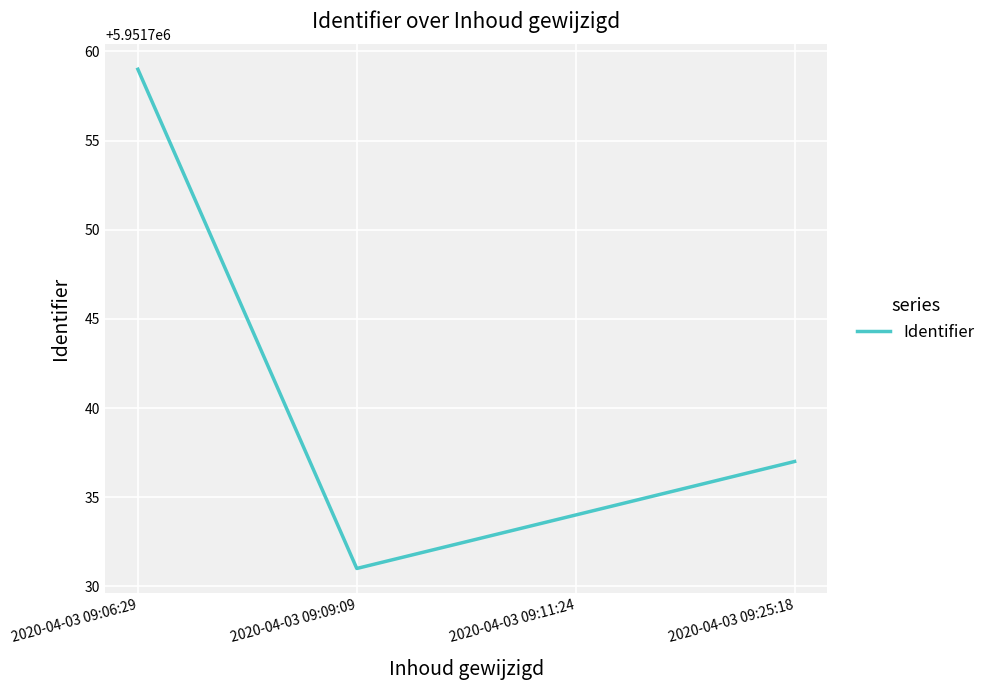

Rank the categories by value from highest to lowest.

2020-04-03 09:06:29, 2020-04-03 09:25:18, 2020-04-03 09:11:24, 2020-04-03 09:09:09